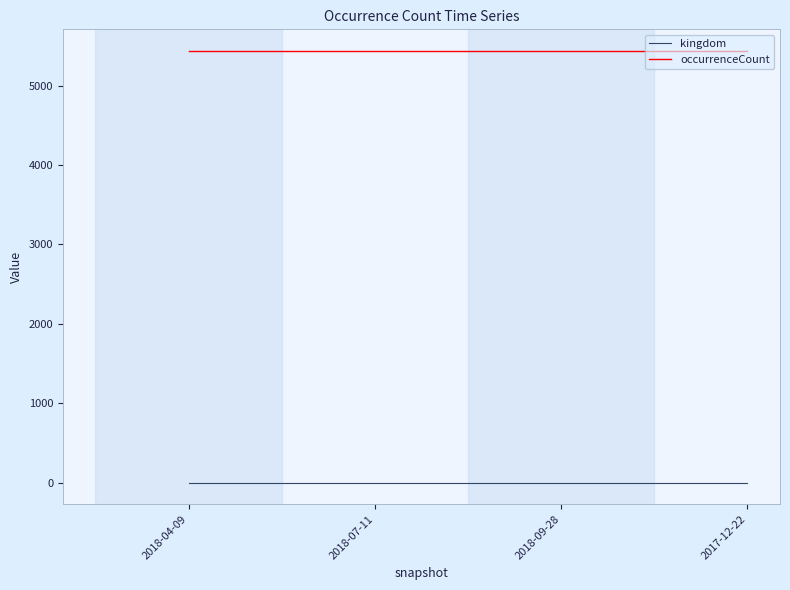

Is it true that occurrenceCount equals 2287 at 2018-07-11?

False